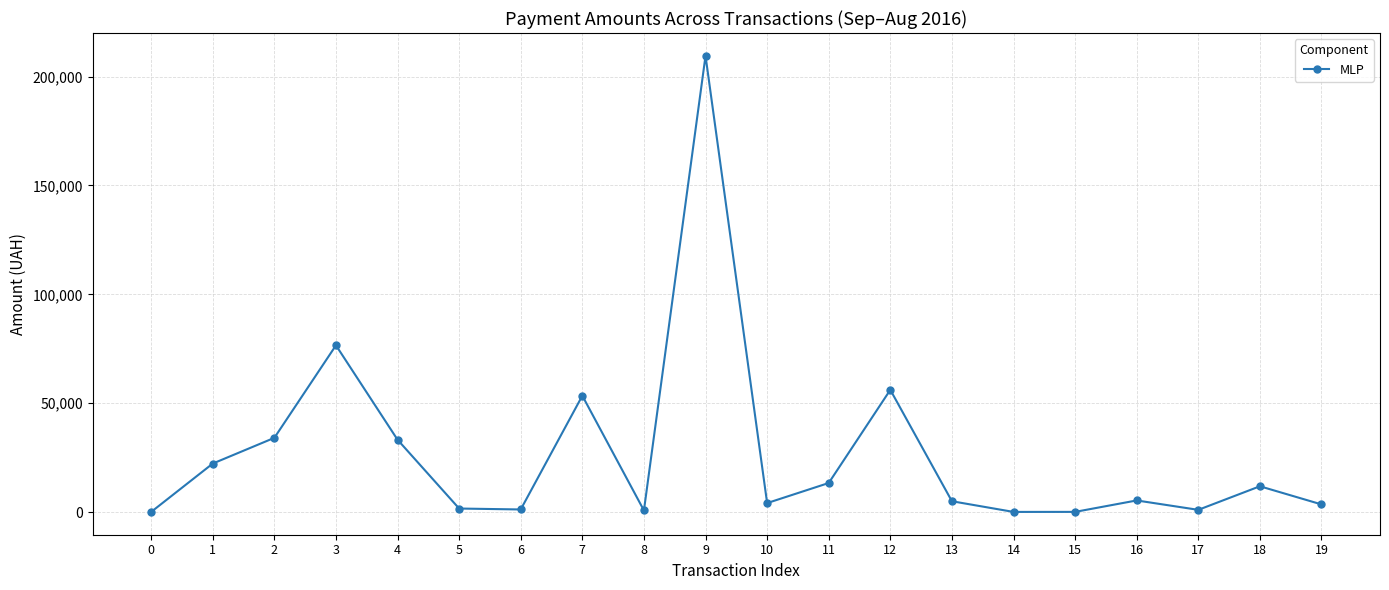

How many data points does each series have?

20